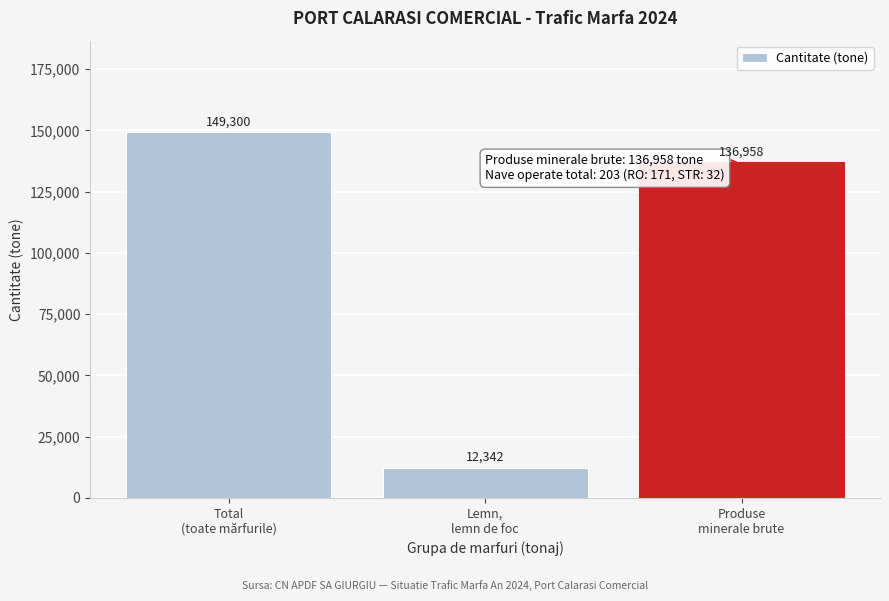

Reading left to right, transcribe all the data shown in this chart.

149300	12342	136958